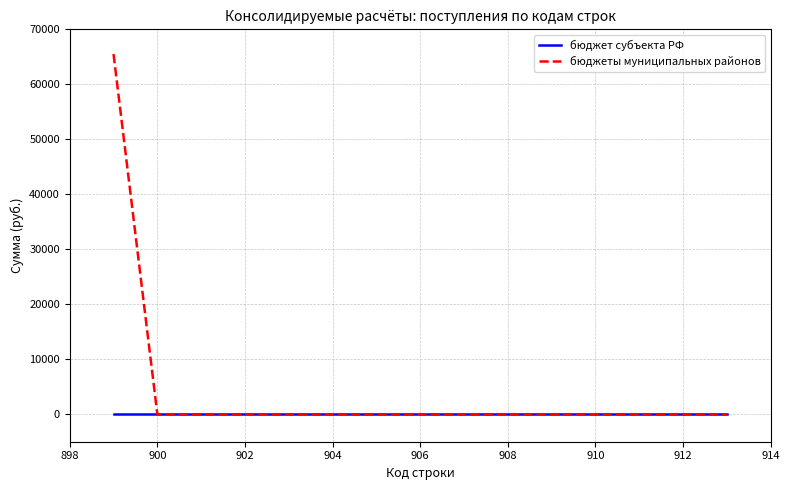

List the series in order of their overall mean, lowest first.

бюджет субъекта РФ, бюджеты муниципальных районов